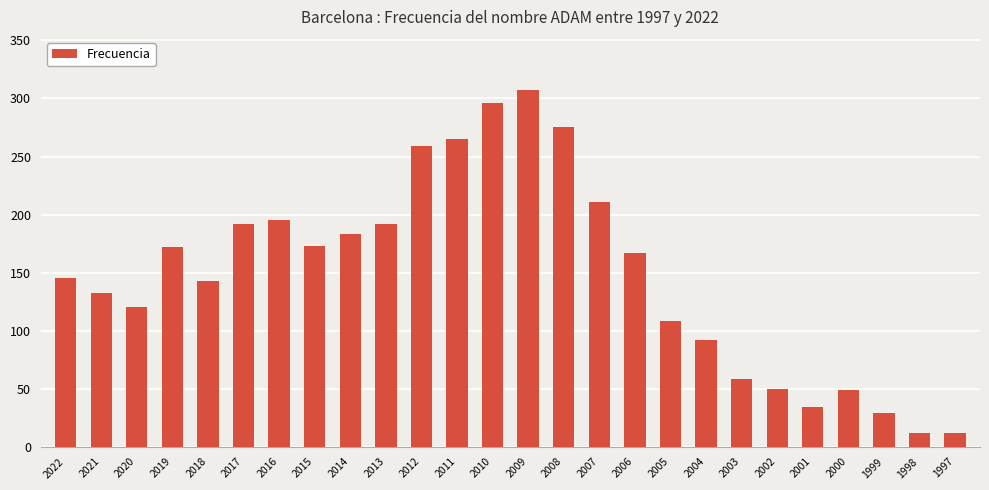

What is the approximate value at 2004?

92